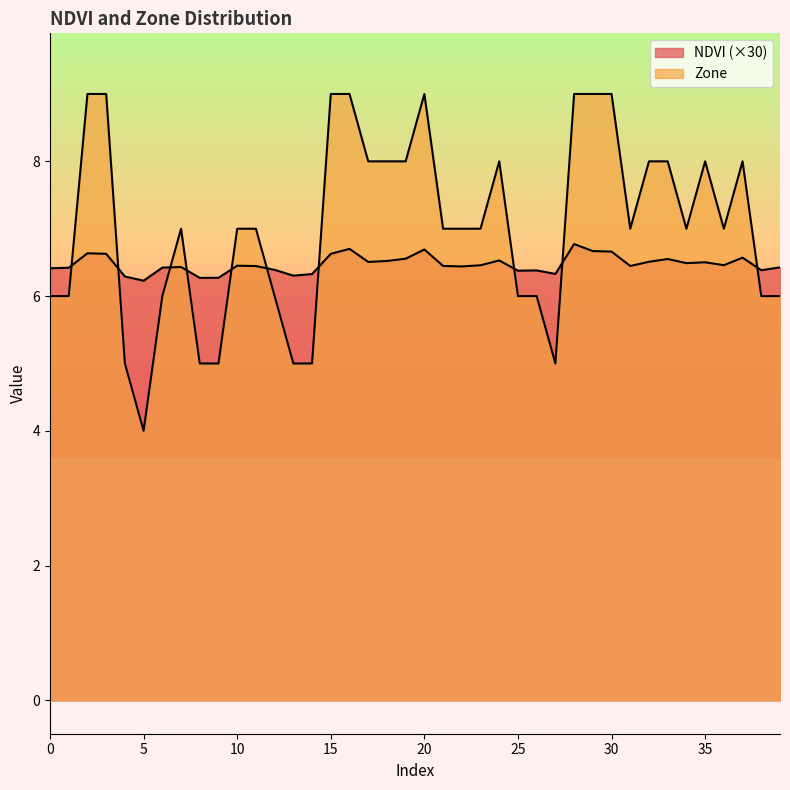

True or false: Zone has more than 1 points higher than both neighbors.

True